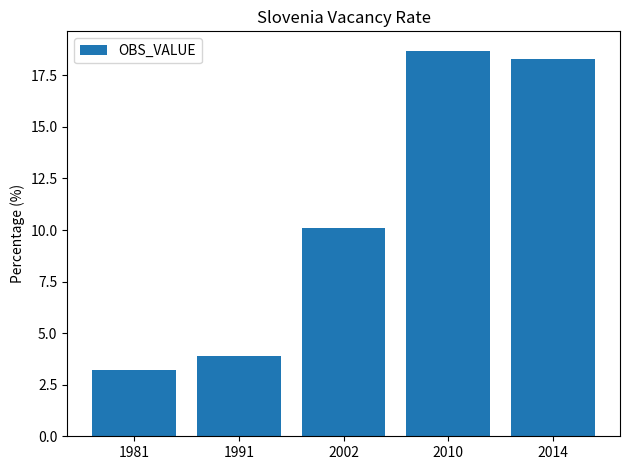

What is the average value?

10.8